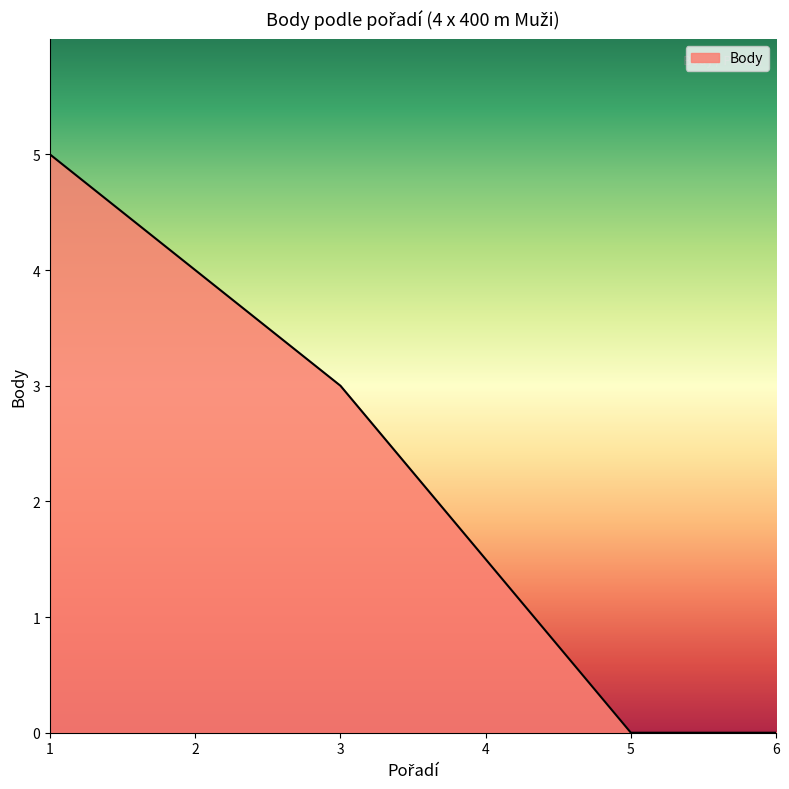

Reading right to left, extract all data points from this chart.

0.0	0.0	1.5	3.0	4.0	5.0